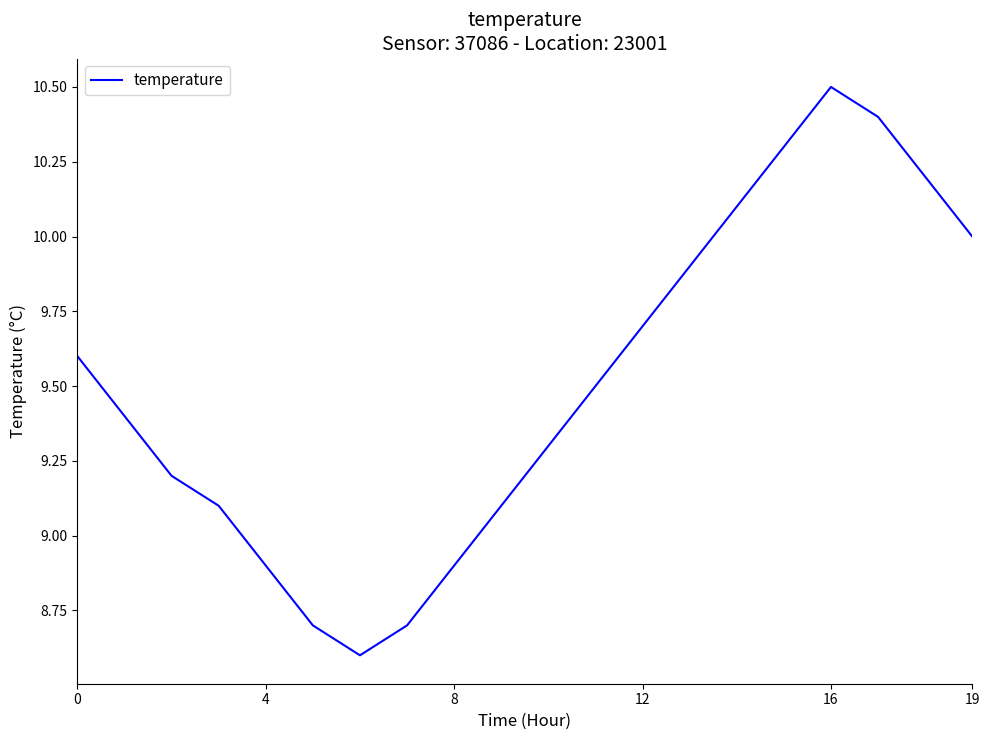

Reading left to right, transcribe all the data shown in this chart.

9.6	9.4	9.2	9.1	8.9	8.7	8.6	8.7	8.9	9.1	9.3	9.5	9.7	9.9	10.1	10.3	10.5	10.4	10.2	10.0